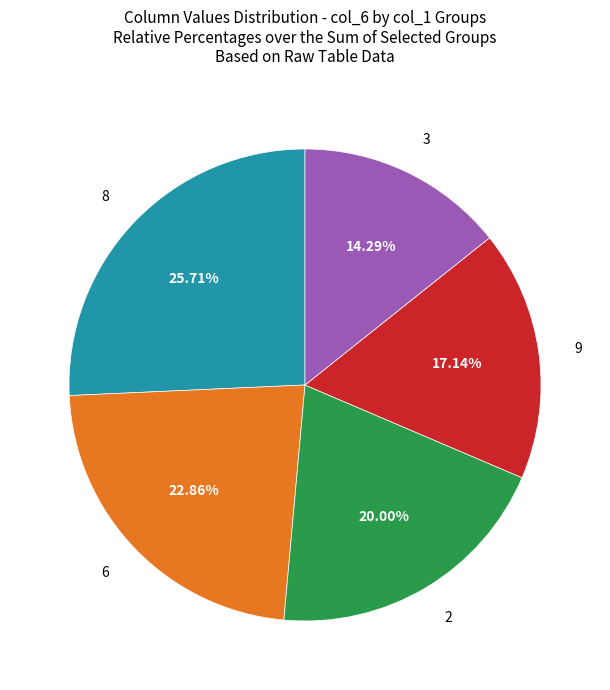

Which has a higher value, 2 or 6?

6